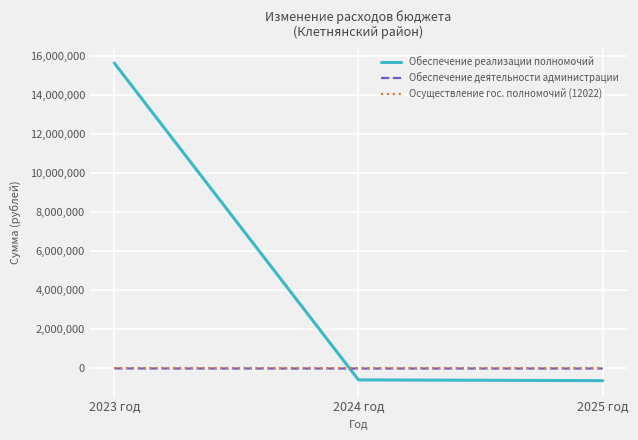

What is the maximum value for Обеспечение реализации полномочий?

15622244.0